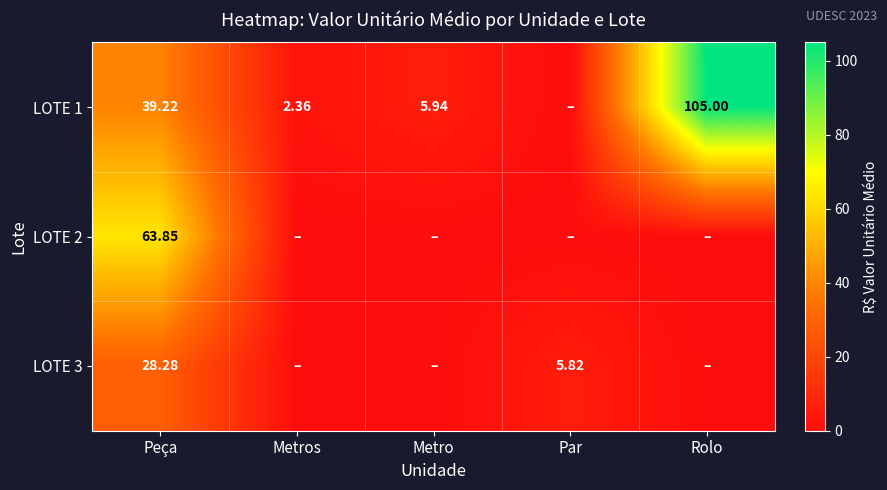

How many series are shown in this chart?

3